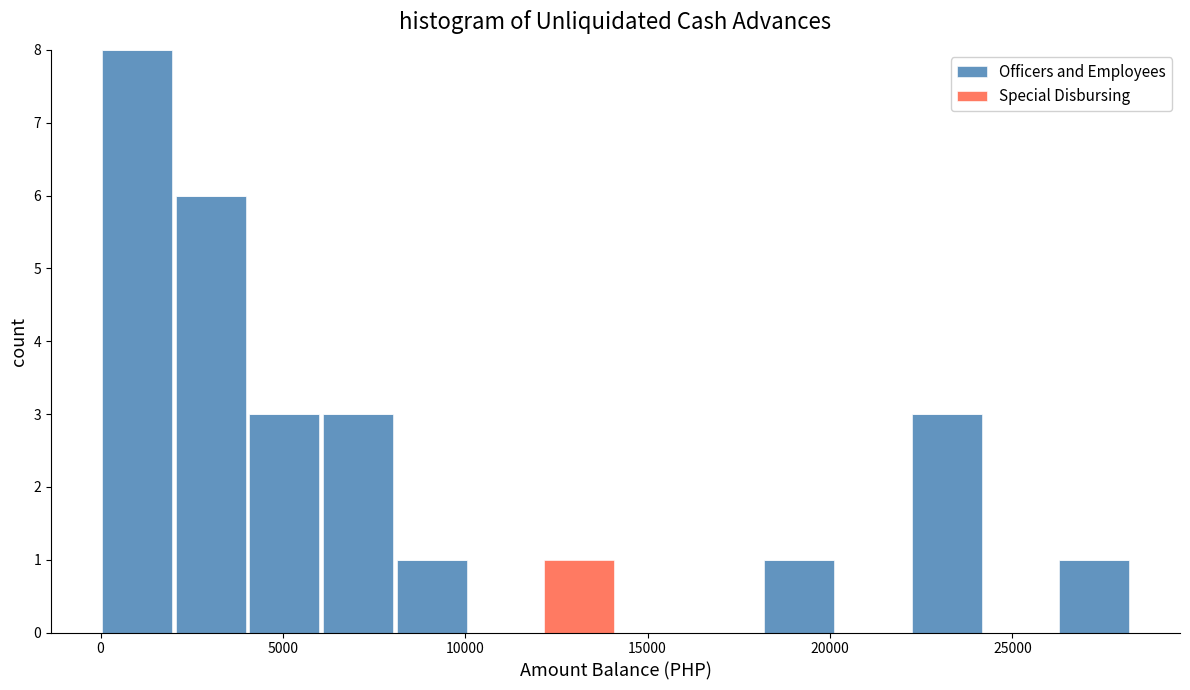

Which range on the x-axis has the tallest stacked bar (by total height)?

0 to 2000